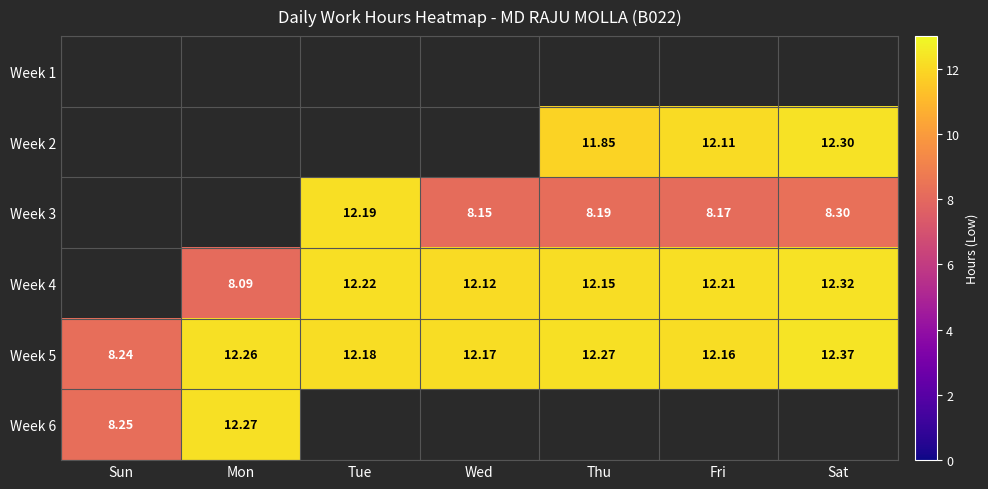

Where is Week 5 nearest to the value 10?

Sun